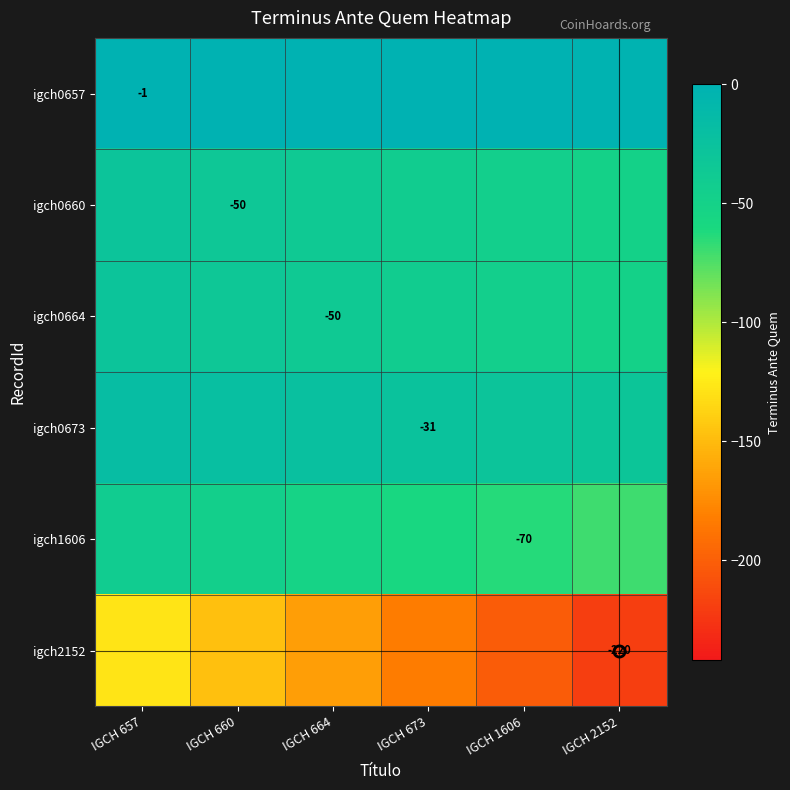

Is it true that igch2152 equals -213.1 at IGCH 657?

False